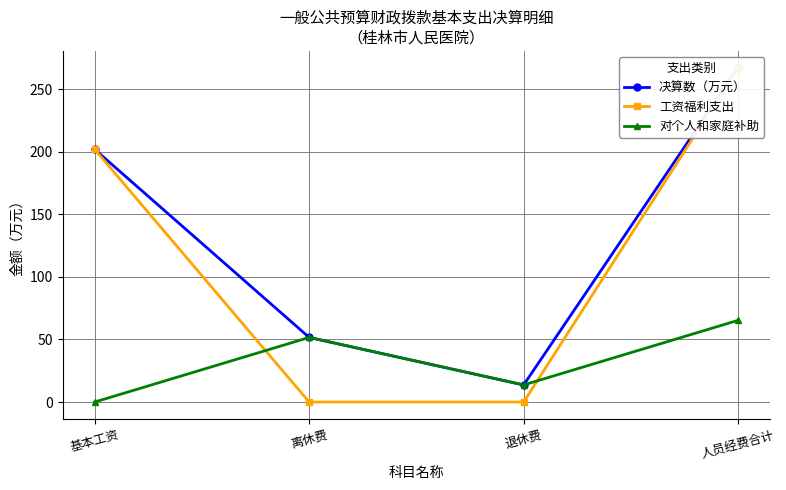

What are all the series names shown in the legend?

决算数（万元）, 工资福利支出, 对个人和家庭补助